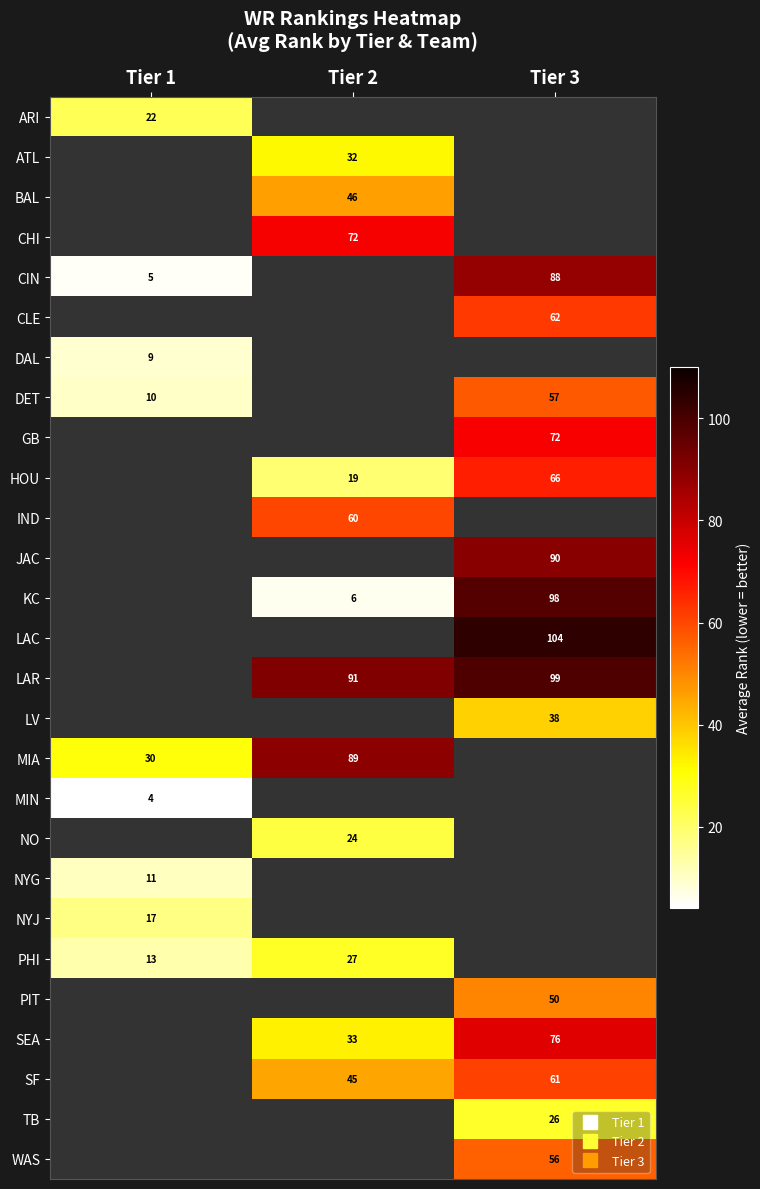

Where is DET nearest to the value 33?

Tier 1